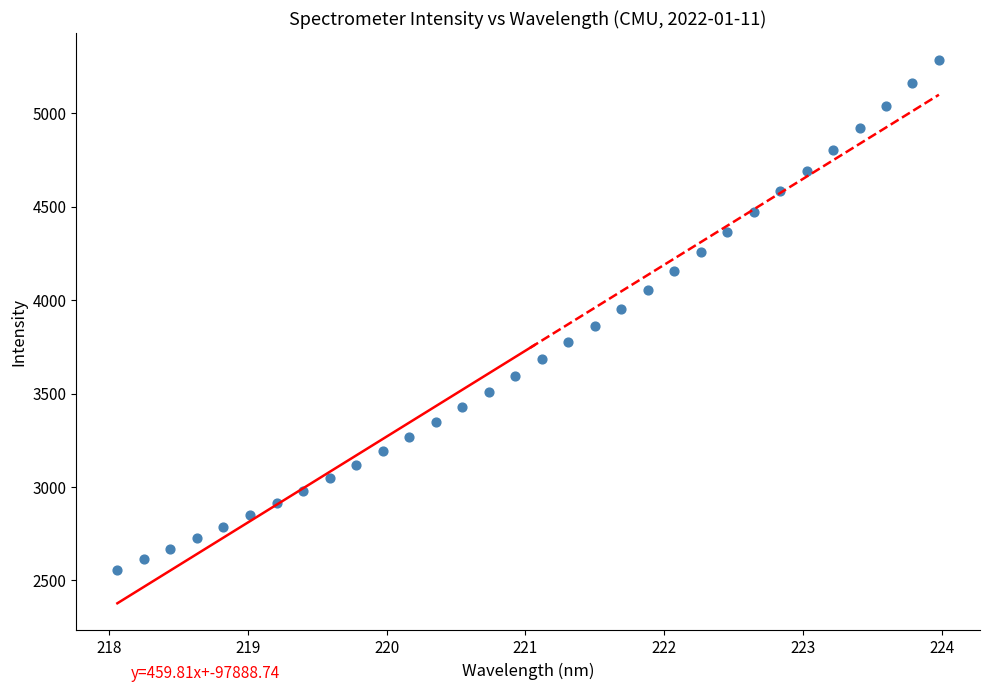

What is the range of Y values (max minus min)?

2727.5